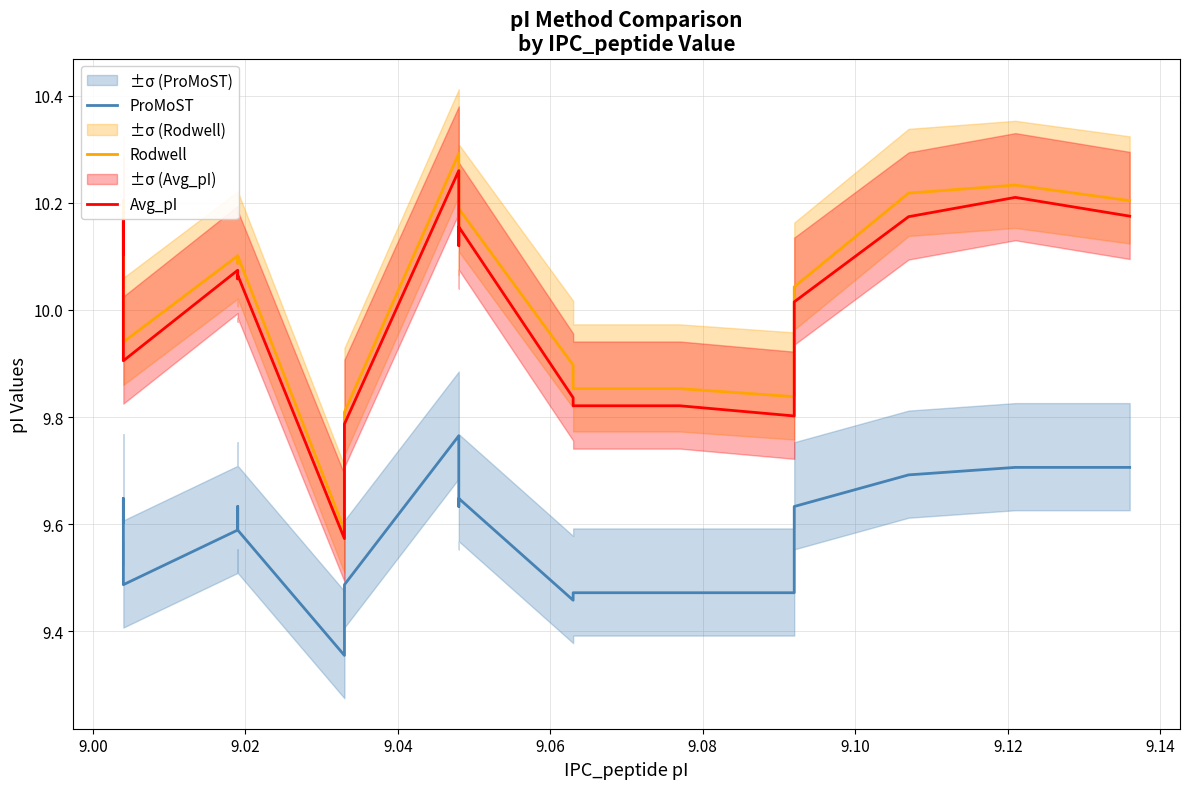

How many ProMoST values are between 9 and 10?

20